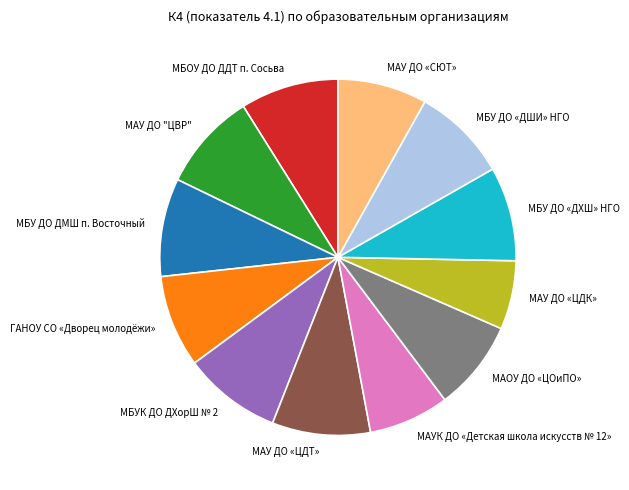

Do МБУ ДО «ДХШ» НГО and МАУ ДО «ЦДК» together represent more than half of the pie?

No